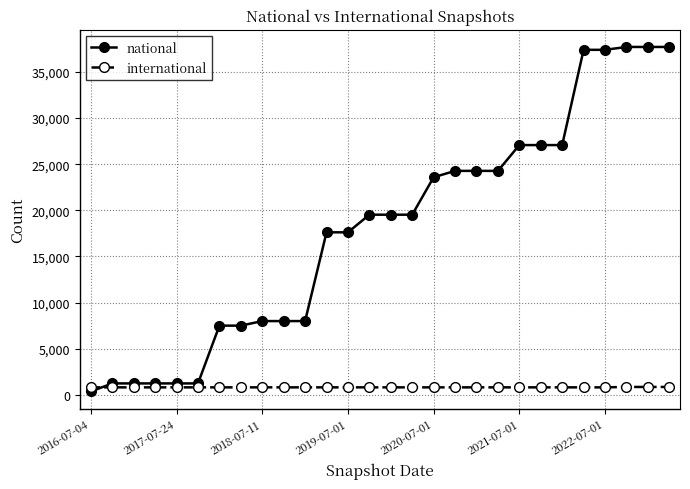

What is the sum of all national values?

504970